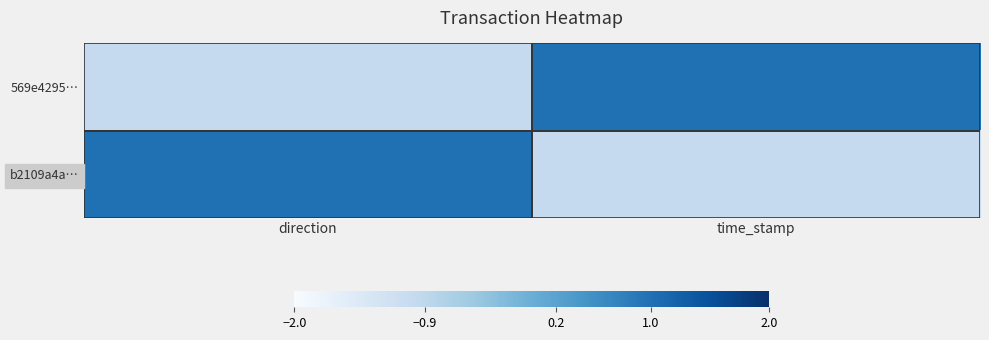

How many series are shown in this chart?

2